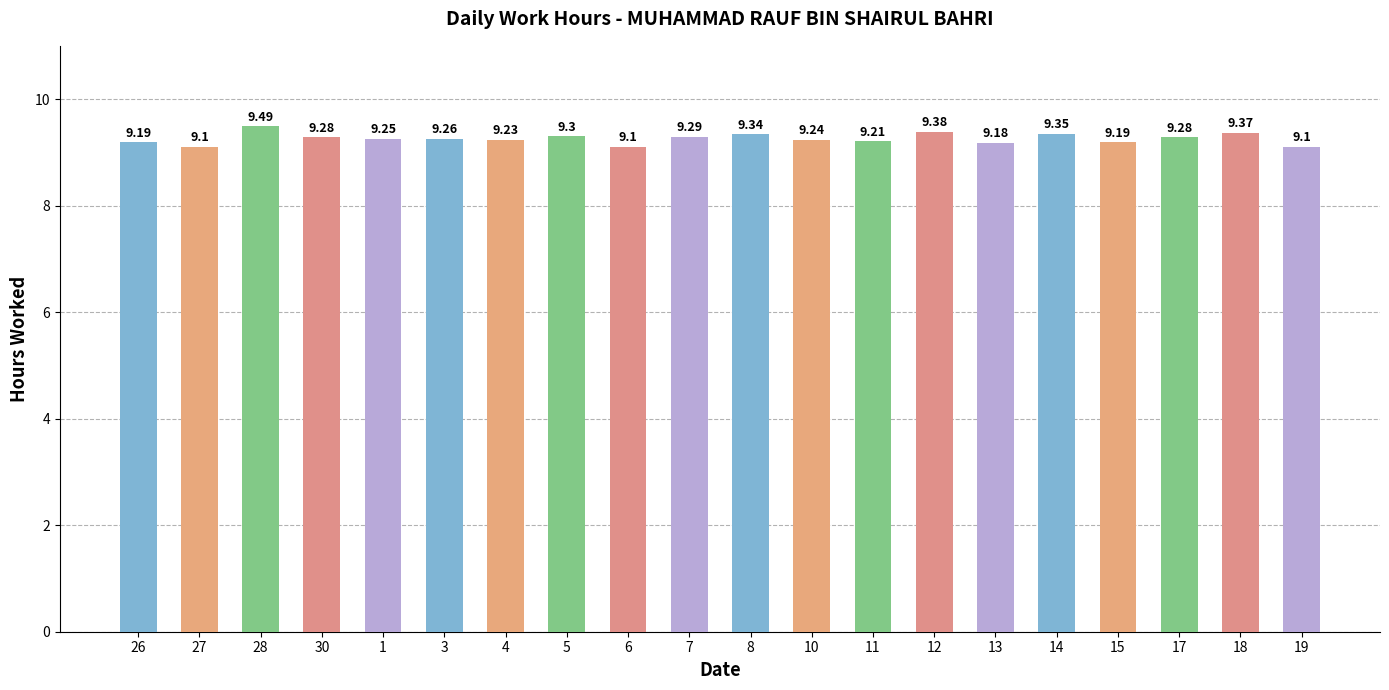

The value at 3 is 16.3. True or false?

False